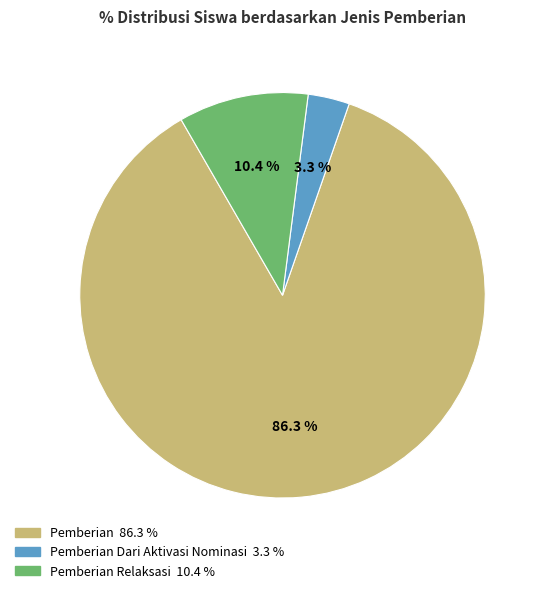

Is there any slice that represents more than half of the pie?

Yes